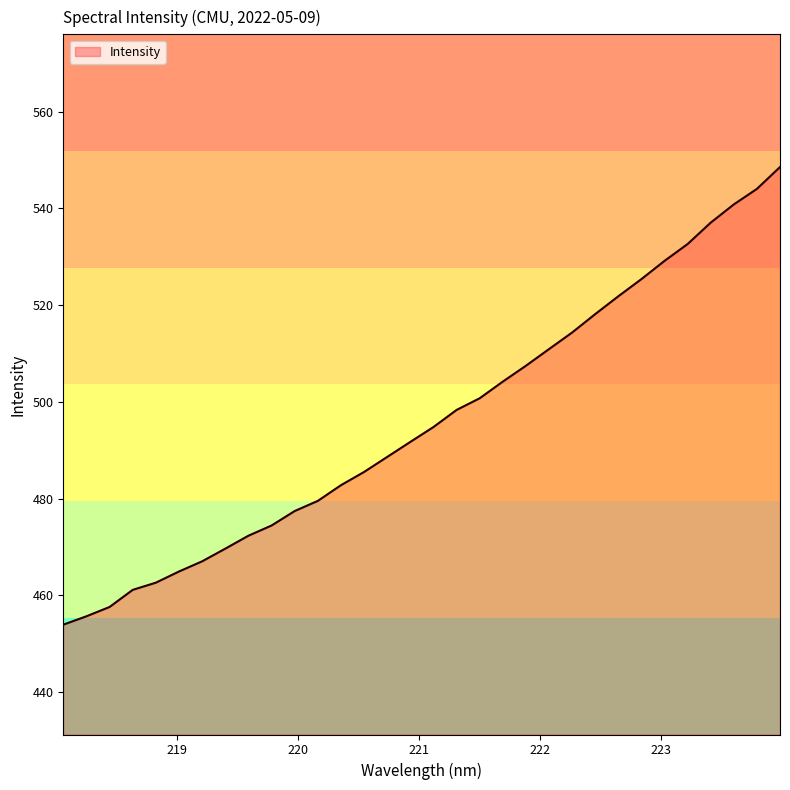

What is the maximum value shown in the chart?

548.5